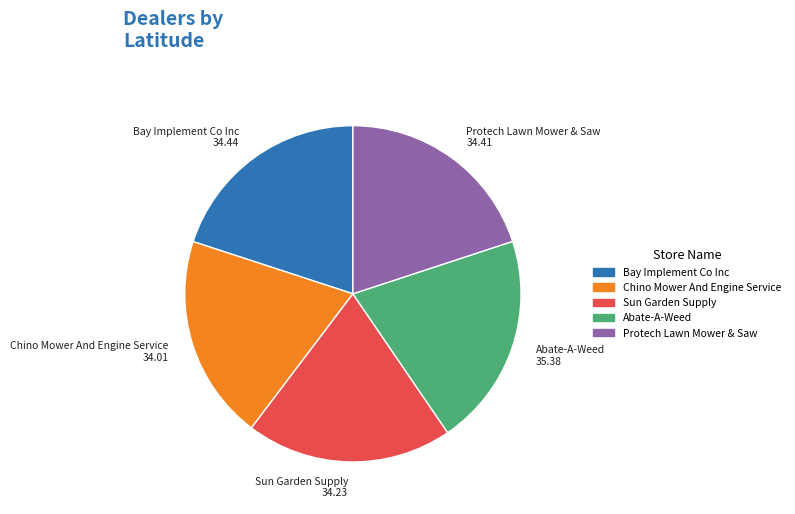

Do Protech Lawn Mower & Saw and Bay Implement Co Inc together represent more than half of the pie?

No